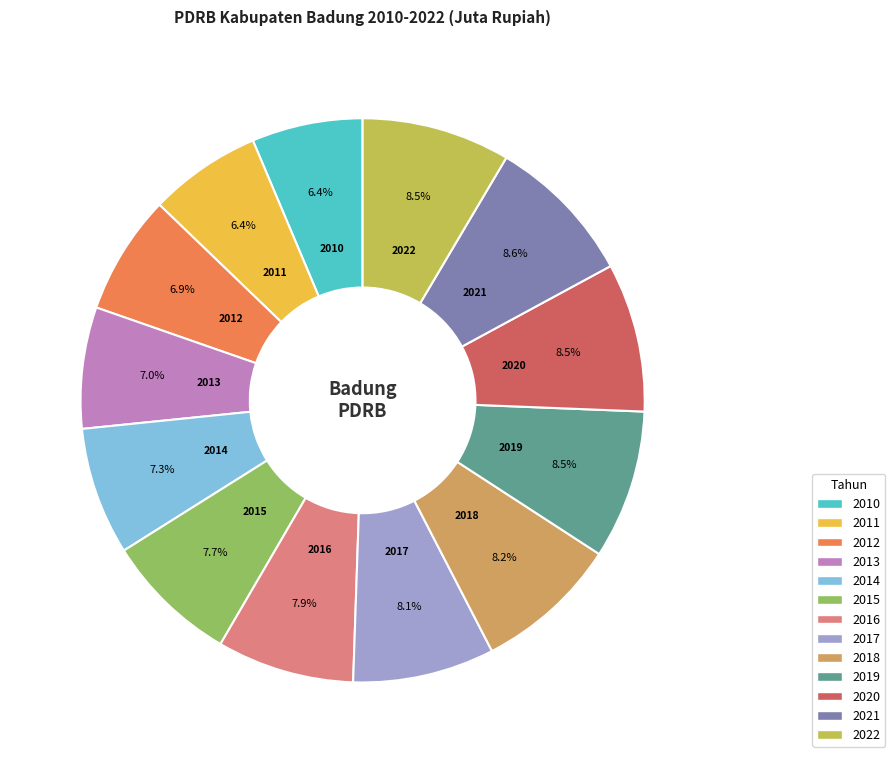

How much of the chart is everything except 2013?

93.0%